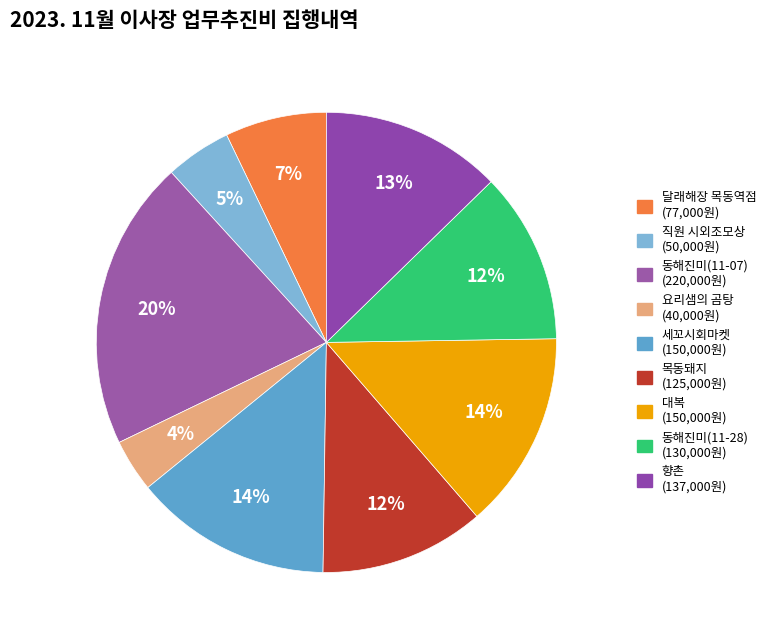

What is the change in value from 직원 시외조모상 to 동해진미(11-07)?

+170000